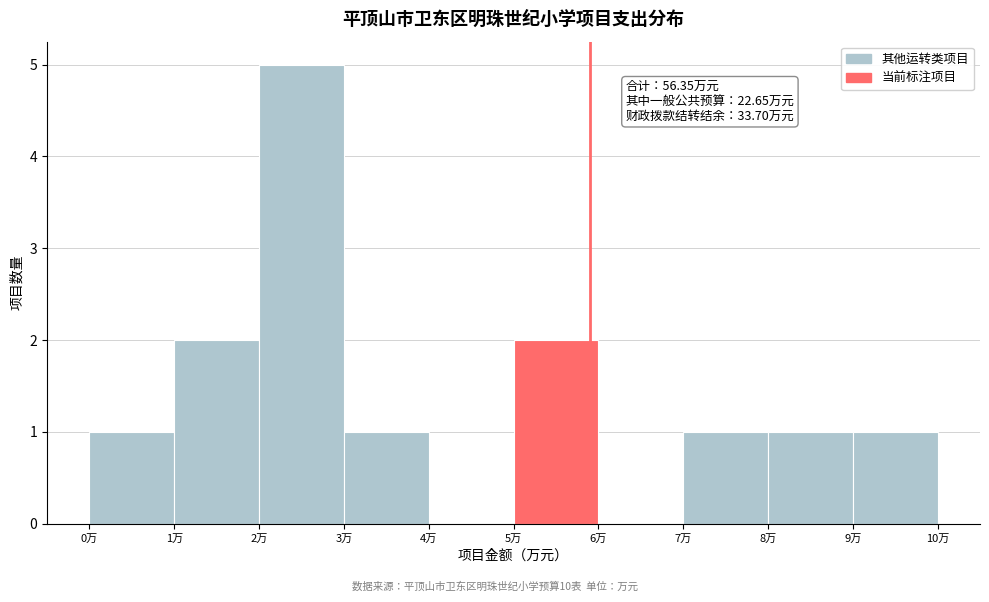

Over which range of the x-axis is the bar tallest?

2 to 3